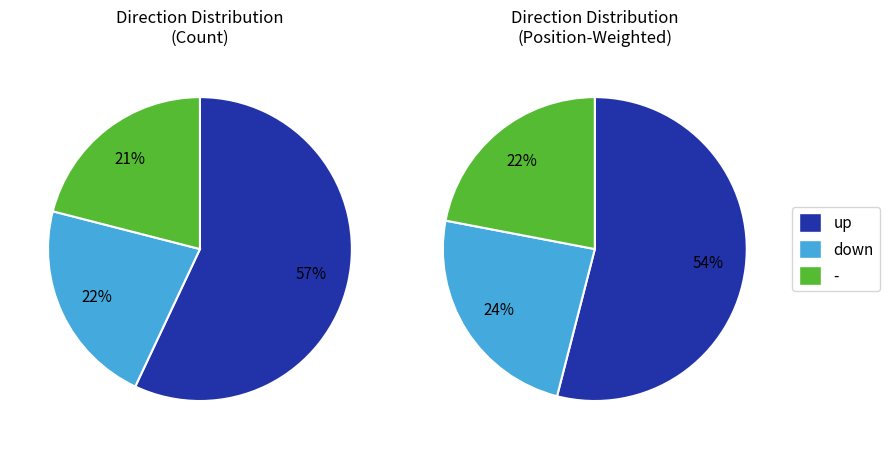

How many slices are in this pie chart?

3